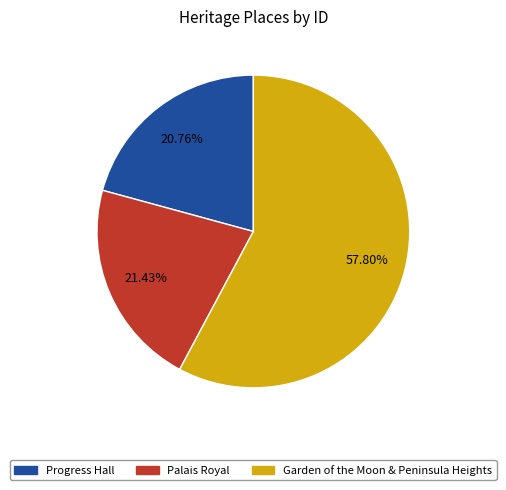

Rank the categories by value from lowest to highest.

Progress Hall, Palais Royal, Garden of the Moon & Peninsula Heights